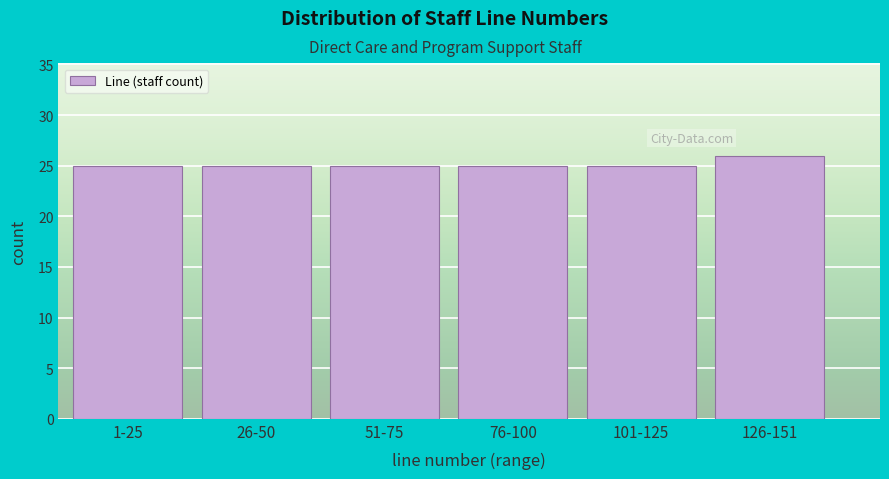

Reading right to left, what are all the values shown in this chart?

126-151=26	101-125=25	76-100=25	51-75=25	26-50=25	1-25=25